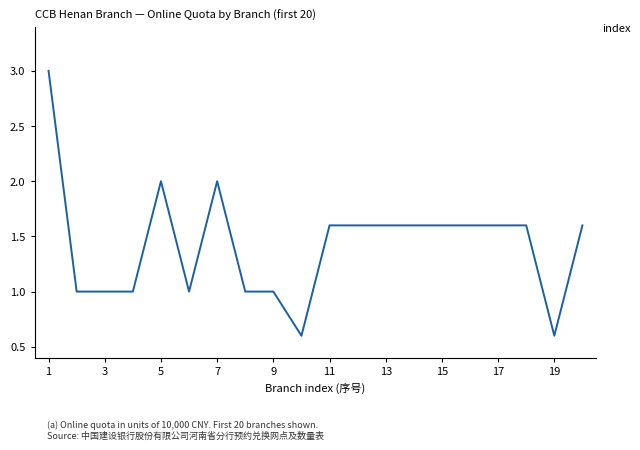

What is the minimum value shown in the chart?

0.6